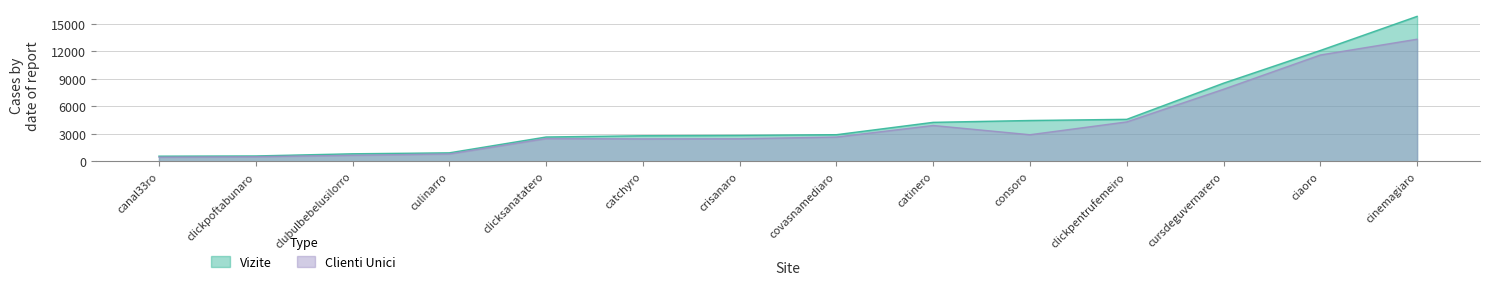

Where is Vizite nearest to the value 8180?

cursdeguvernarero